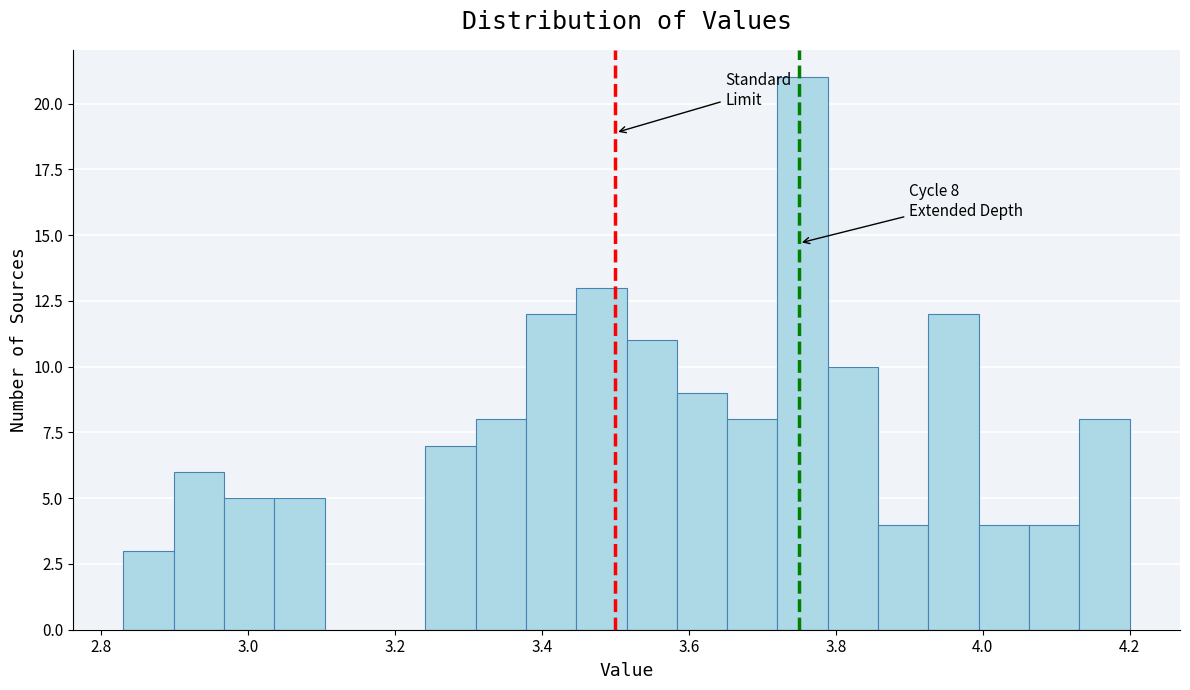

Around what value on the x-axis is the tallest bar? Give the approximate position of its centre, as read against the axis.

3.76